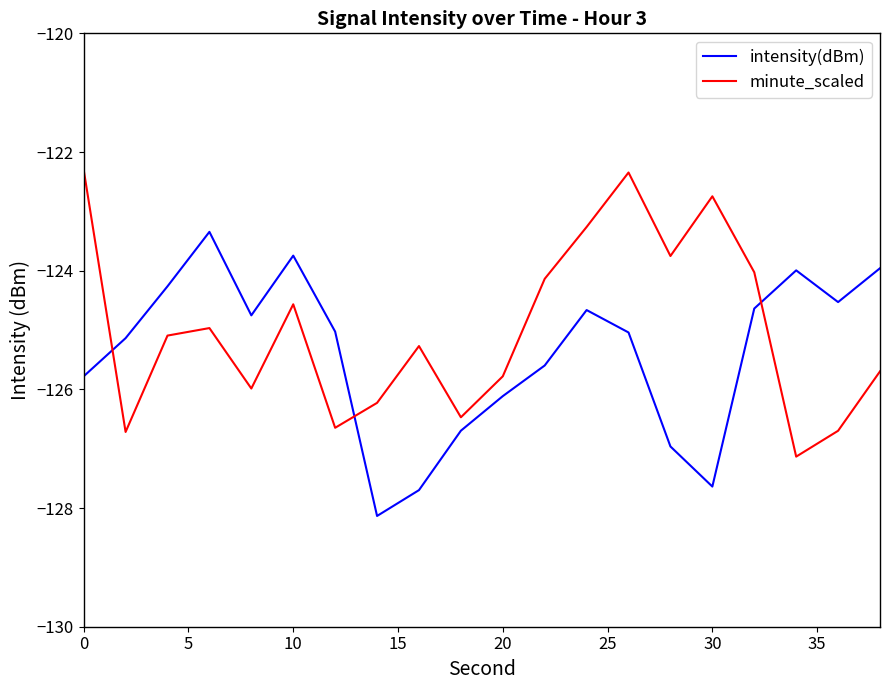

What is the difference between the maximum and minimum values in the minute_scaled series?

4.8